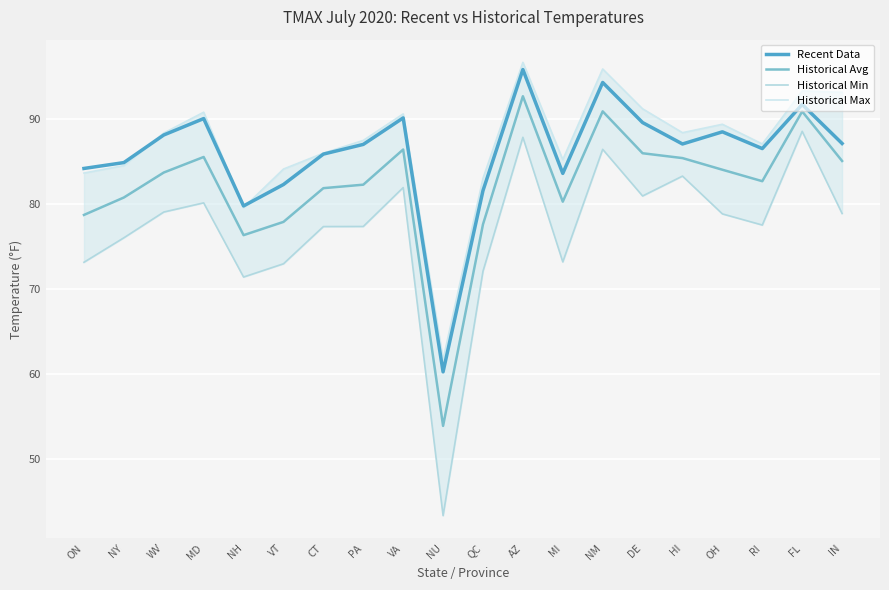

What is the minimum value for Historical Min?

43.3